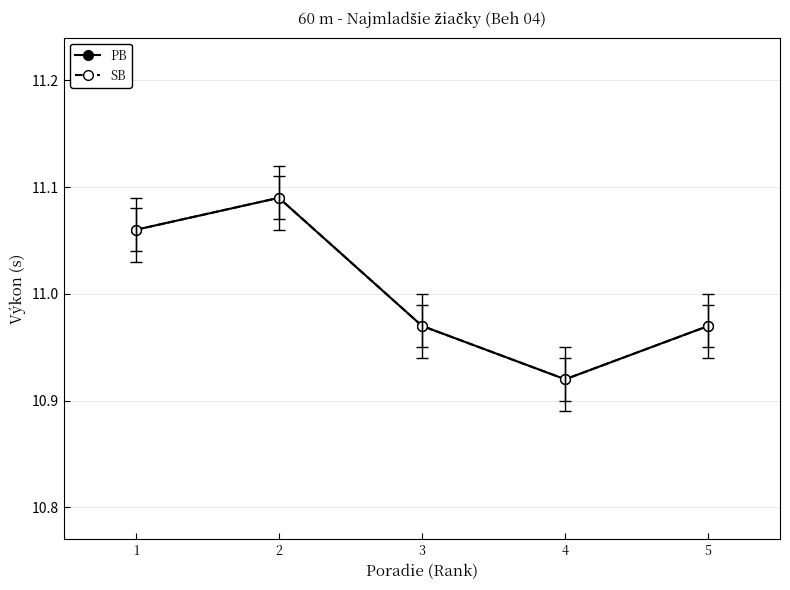

What is the approximate value of PB at 1?

11.1